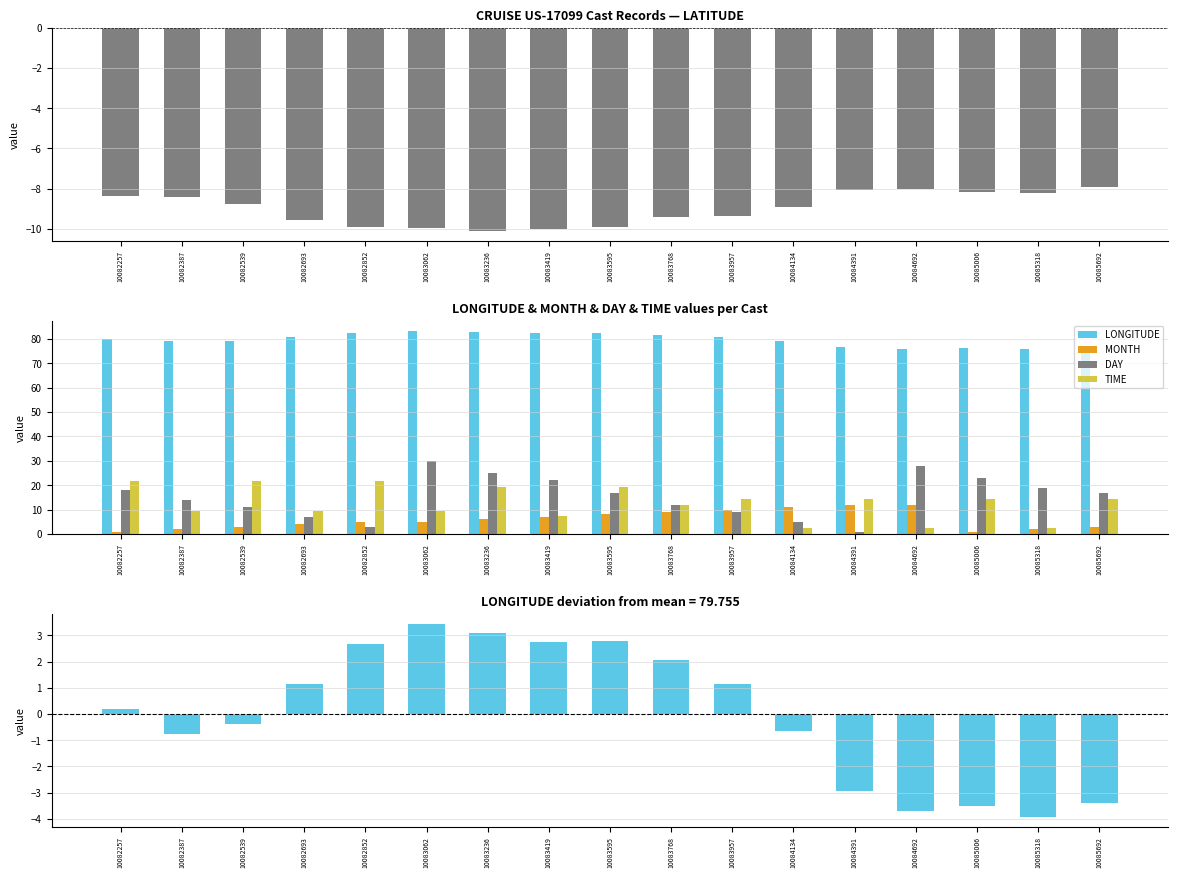

Which series has the largest range (max minus min)?

DAY